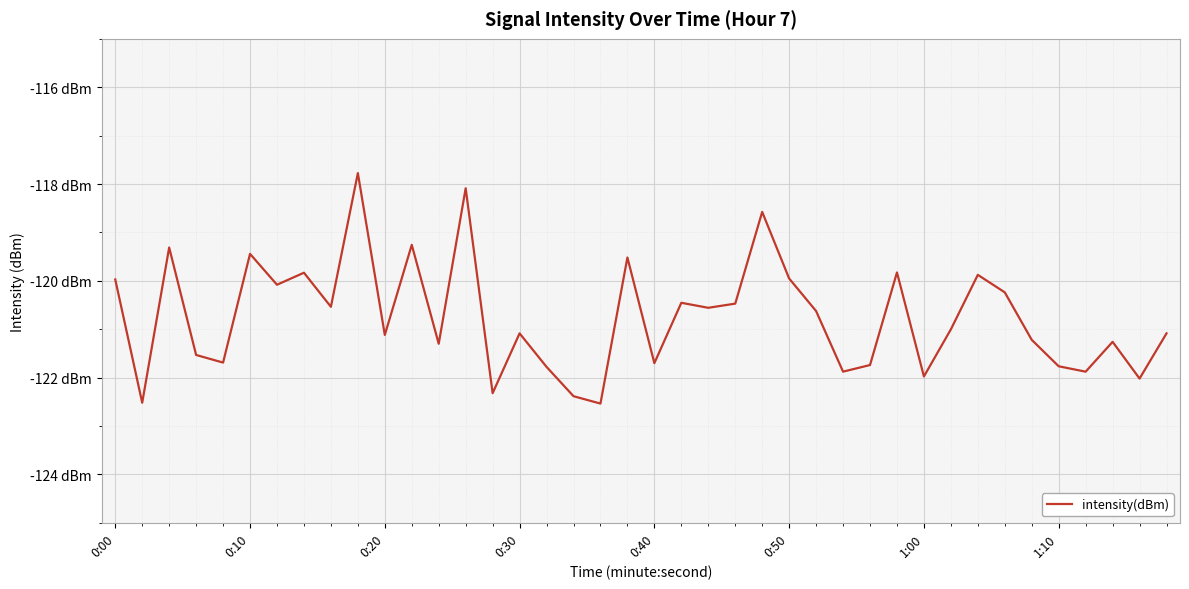

What is the average value?

-120.8